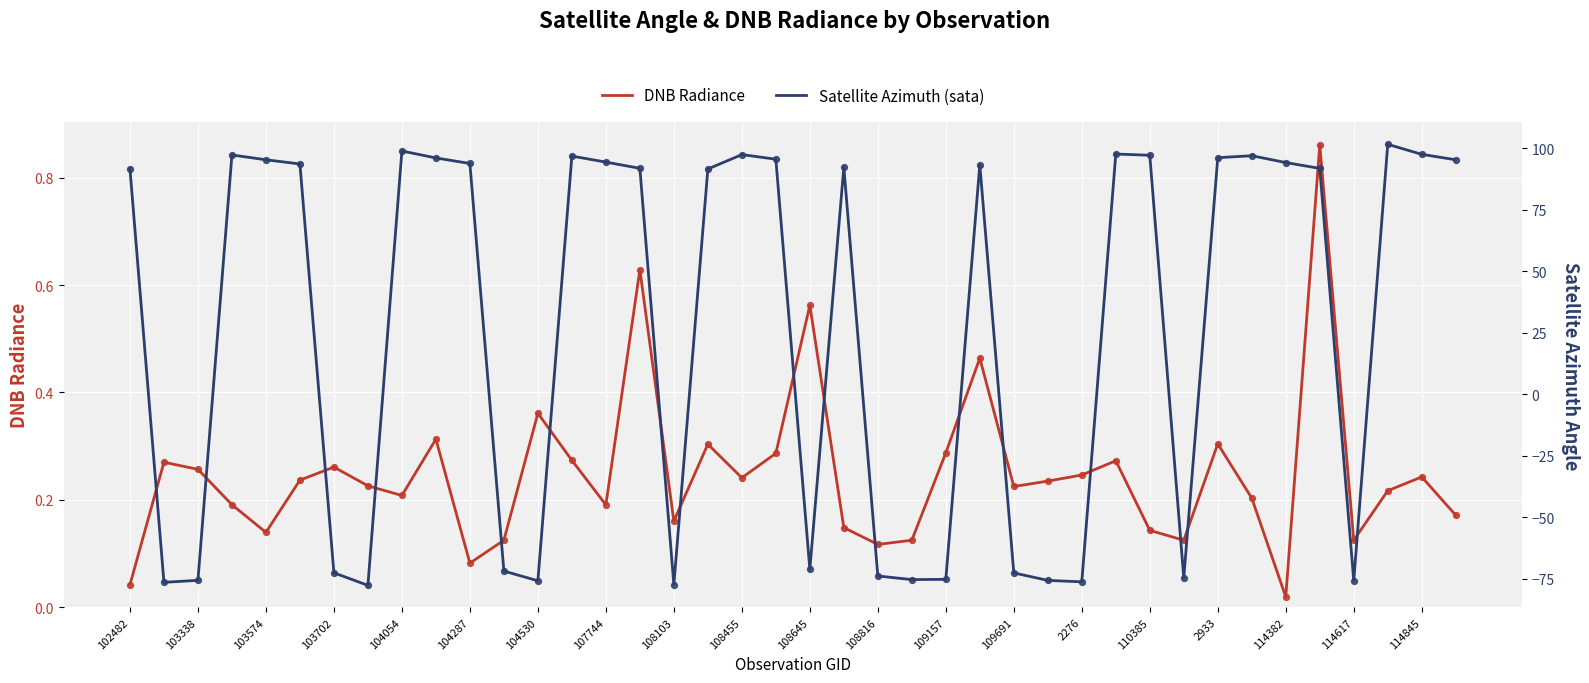

Which series has the largest Y range (max minus min)?

Satellite Azimuth (sata)